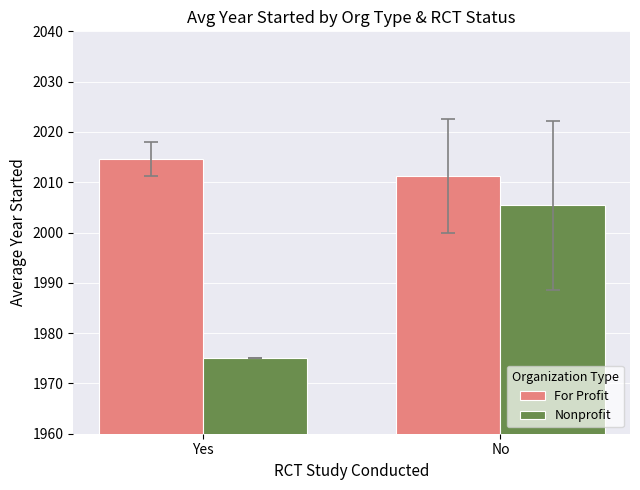

Does the chart contain stacked bars?

No